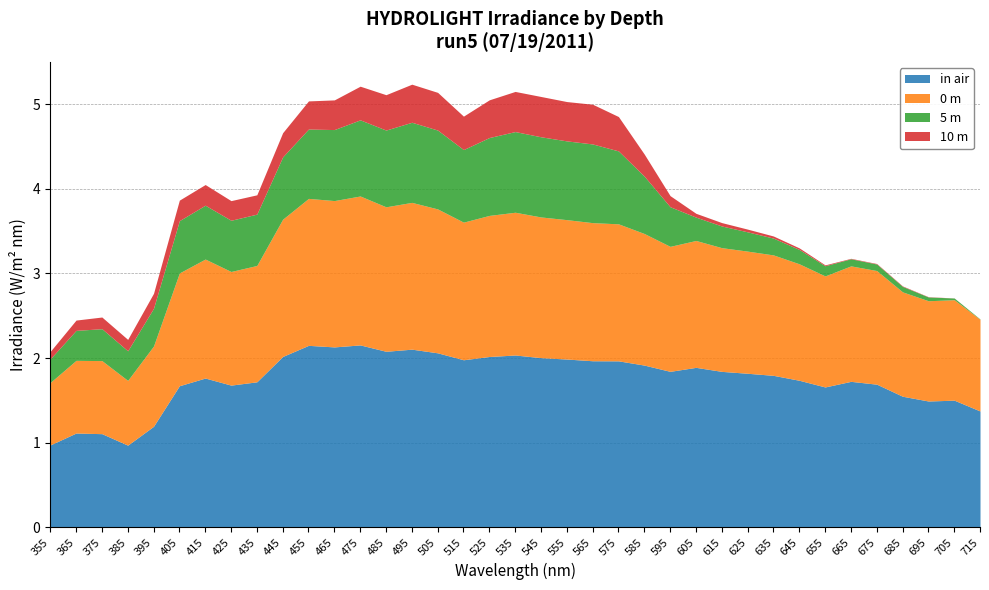

True or false: in air and 5 m cross at least once.

False